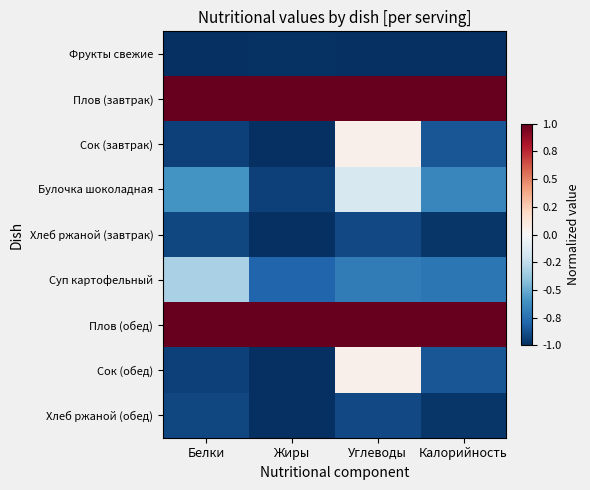

Reading left to right, list all the values displayed in this chart.

Фрукты свежие: Белки=-1.0	Жиры=-1.0	Углеводы=-1.0	Калорийность=-1.0
Плов (завтрак): Белки=1.0	Жиры=1.0	Углеводы=1.0	Калорийность=1.0
Сок (завтрак): Белки=-0.9	Жиры=-1.0	Углеводы=0.1	Калорийность=-0.9
Булочка шоколадная: Белки=-0.6	Жиры=-0.9	Углеводы=-0.2	Калорийность=-0.7
Хлеб ржаной (завтрак): Белки=-0.9	Жиры=-1.0	Углеводы=-0.9	Калорийность=-1.0
Суп картофельный: Белки=-0.3	Жиры=-0.8	Углеводы=-0.7	Калорийность=-0.7
Плов (обед): Белки=1.0	Жиры=1.0	Углеводы=1.0	Калорийность=1.0
Сок (обед): Белки=-0.9	Жиры=-1.0	Углеводы=0.1	Калорийность=-0.9
Хлеб ржаной (обед): Белки=-0.9	Жиры=-1.0	Углеводы=-0.9	Калорийность=-1.0